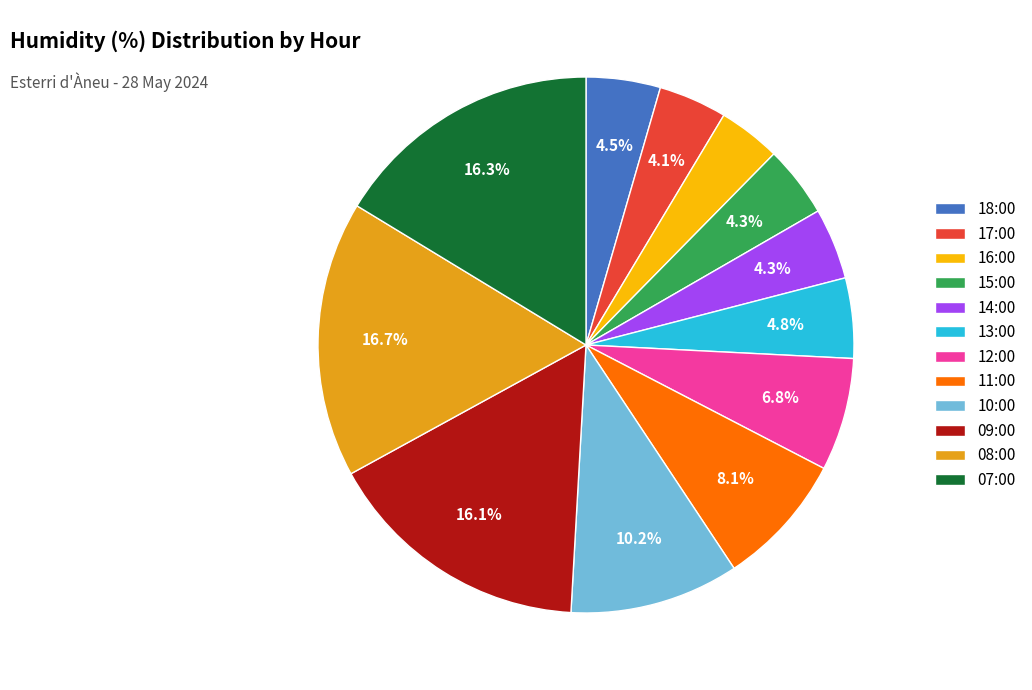

What is the smallest slice in the pie chart?

16:00